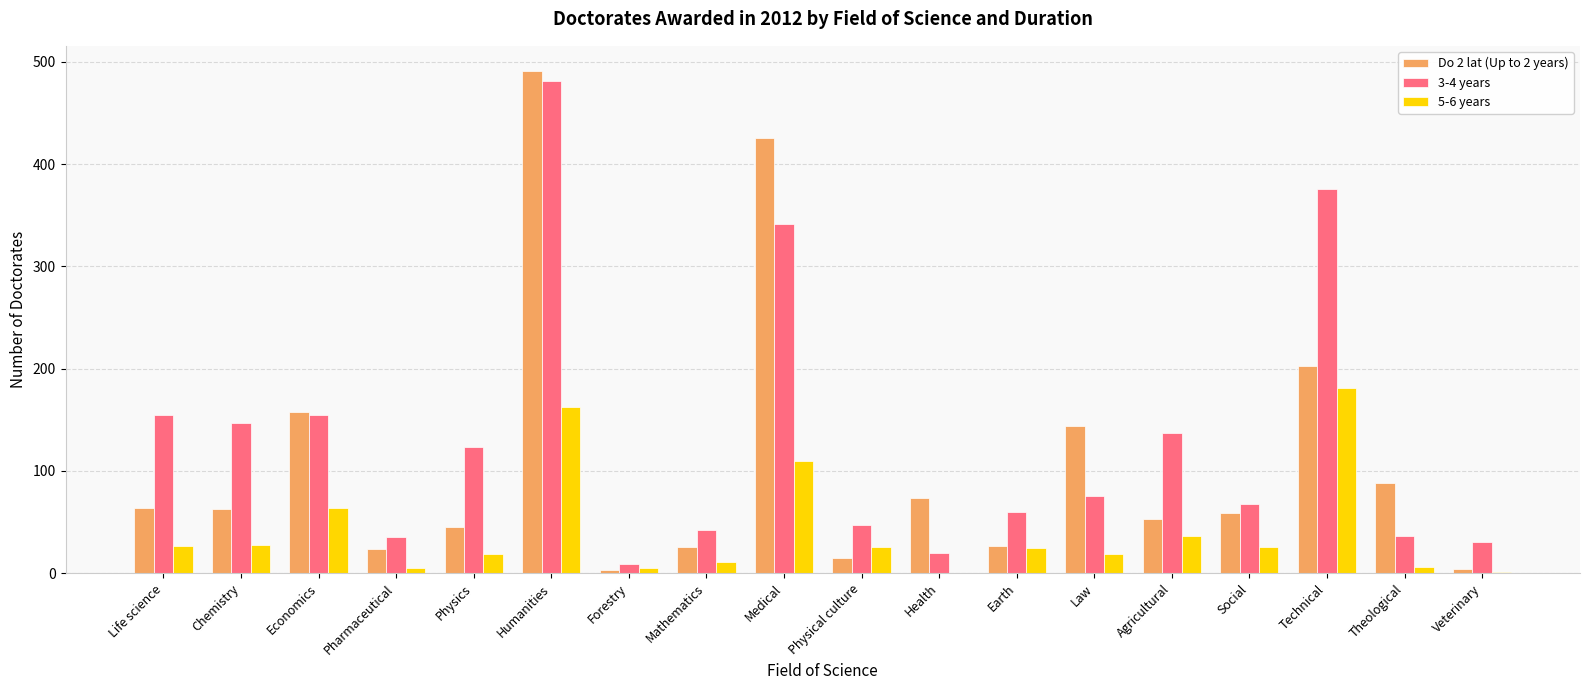

What is the total value across all series at Mathematics?

79